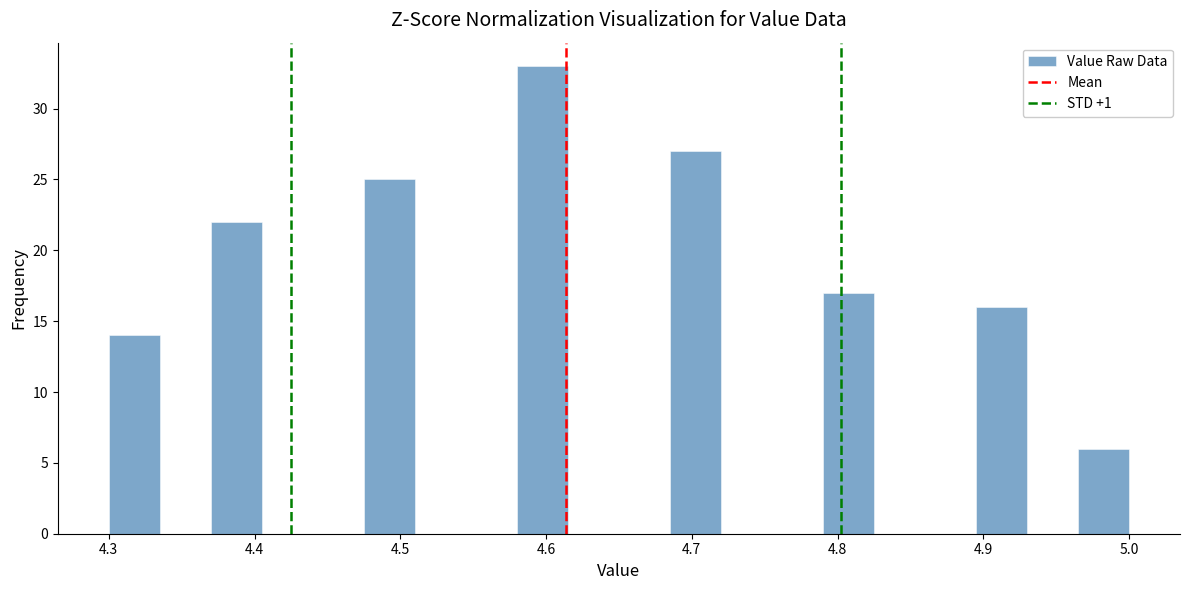

Read against the x-axis, roughly where is the centre of the tallest bar?

4.60